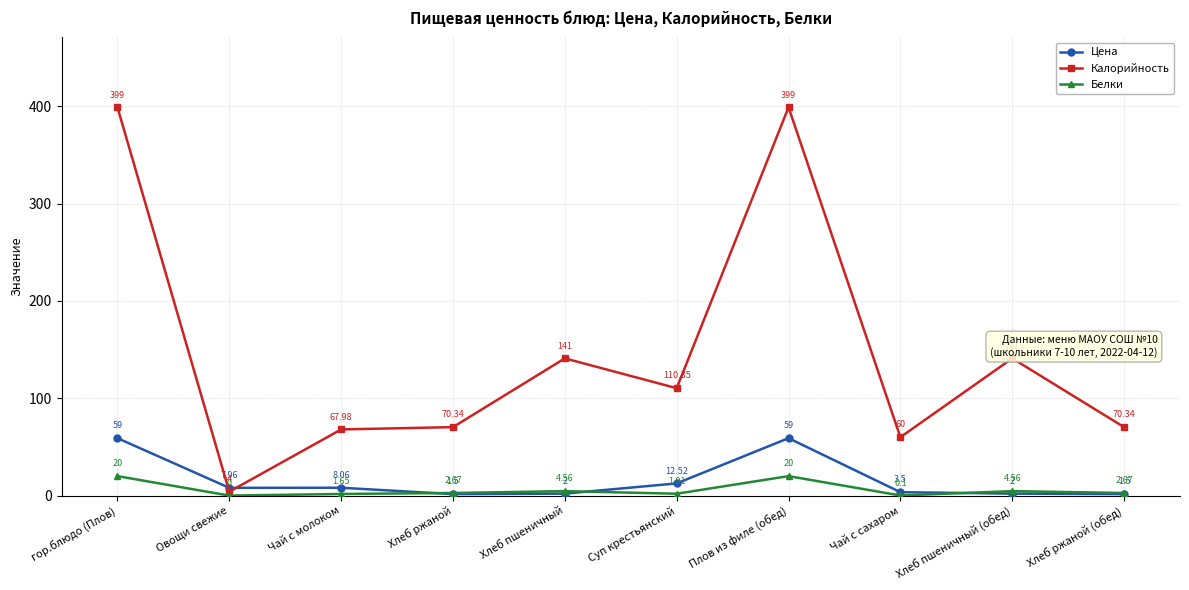

How many intersections are there between Цена and Белки?

3